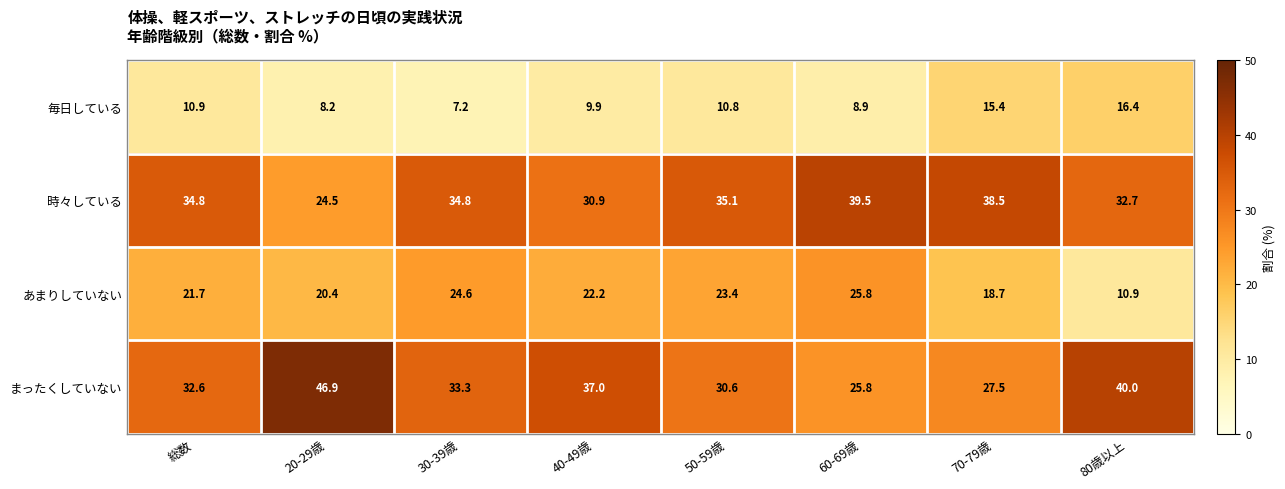

Which series changed the most between 総数 and 30-39歳?

毎日している